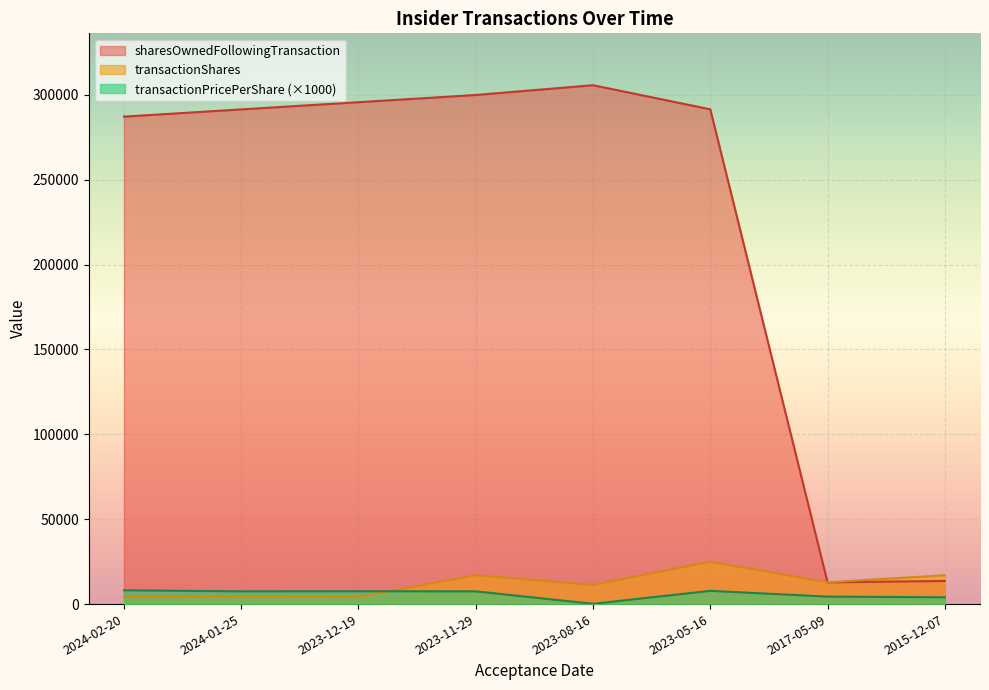

Which category has the lowest value in the sharesOwnedFollowingTransaction series?

2017-05-09